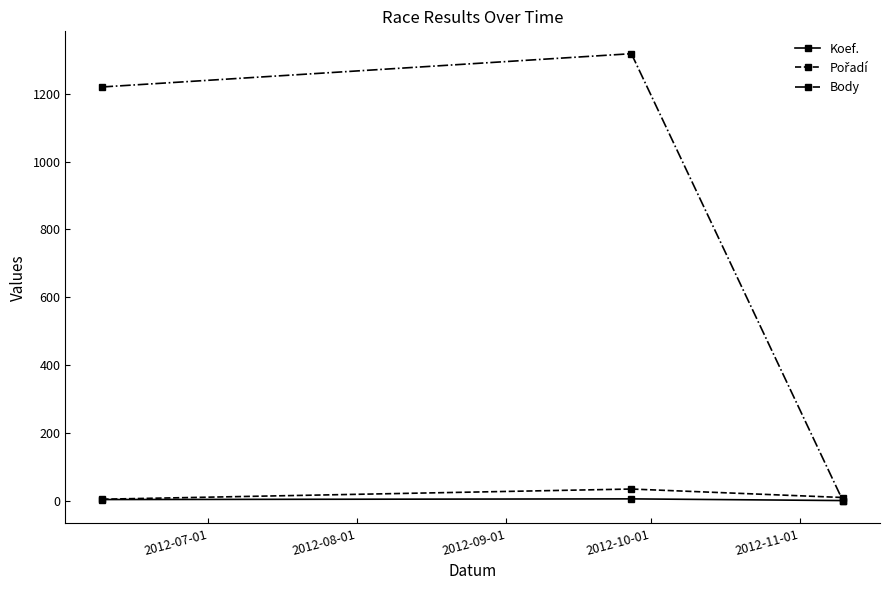

What is the maximum value shown in the chart?

1318